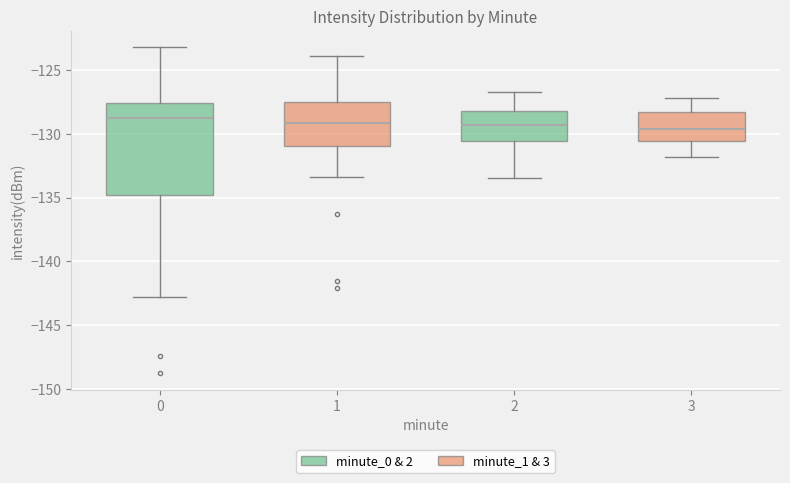

Comparing the boxes themselves (not the whiskers), which one is the tallest?

0